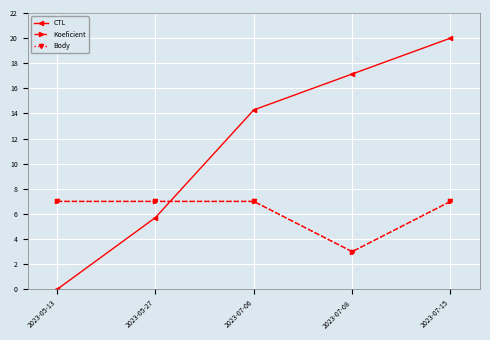

The CTL series shows 14.3 at 2023-07-06. True or false?

True